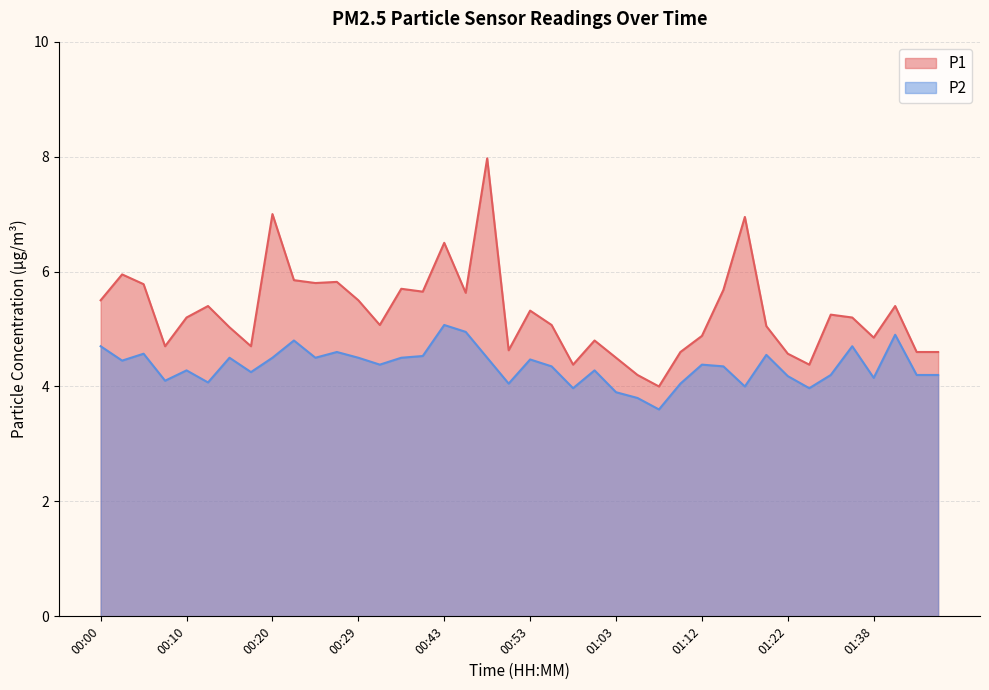

List the labels in order of P1 value, smallest first.

01:08, 01:05, 00:58, 01:27, 01:03, 01:22, 01:10, 01:43, 01:45, 00:50, 00:08, 00:17, 01:00, 01:38, 01:12, 00:15, 01:20, 00:32, 00:55, 00:10, 01:35, 01:30, 00:53, 00:12, 01:40, 00:00, 00:29, 00:45, 00:41, 01:15, 00:38, 00:05, 00:25, 00:27, 00:22, 00:03, 00:43, 01:17, 00:20, 00:48